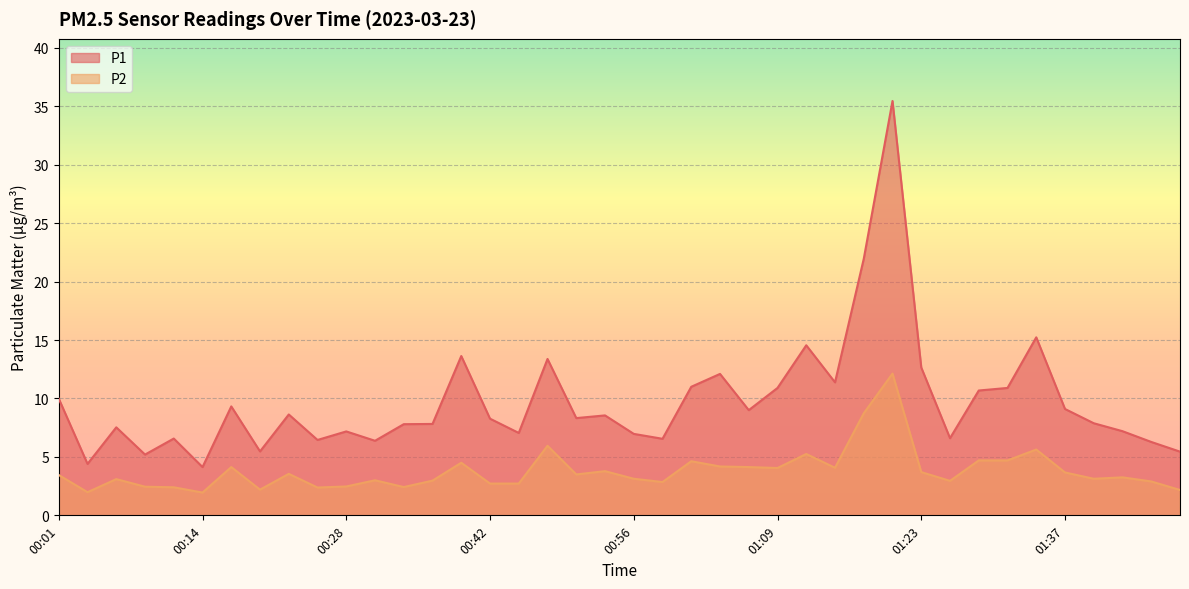

Reading left to right, list all the values displayed in this chart.

P1: 10.0	4.4	7.5	5.2	6.6	4.1	9.3	5.5	8.6	6.5	7.2	6.4	7.8	7.8	13.6	8.3	7.0	13.4	8.3	8.6	7.0	6.5	11.0	12.1	9.0	10.9	14.6	11.4	21.9	35.5	12.7	6.6	10.7	10.9	15.2	9.1	7.9	7.2	6.3	5.5
P2: 3.5	2.0	3.1	2.5	2.4	1.9	4.1	2.2	3.5	2.4	2.5	3.0	2.4	3.0	4.5	2.7	2.7	6.0	3.5	3.8	3.1	2.9	4.6	4.2	4.1	4.0	5.2	4.1	8.7	12.1	3.7	3.0	4.7	4.7	5.6	3.7	3.1	3.2	2.9	2.2